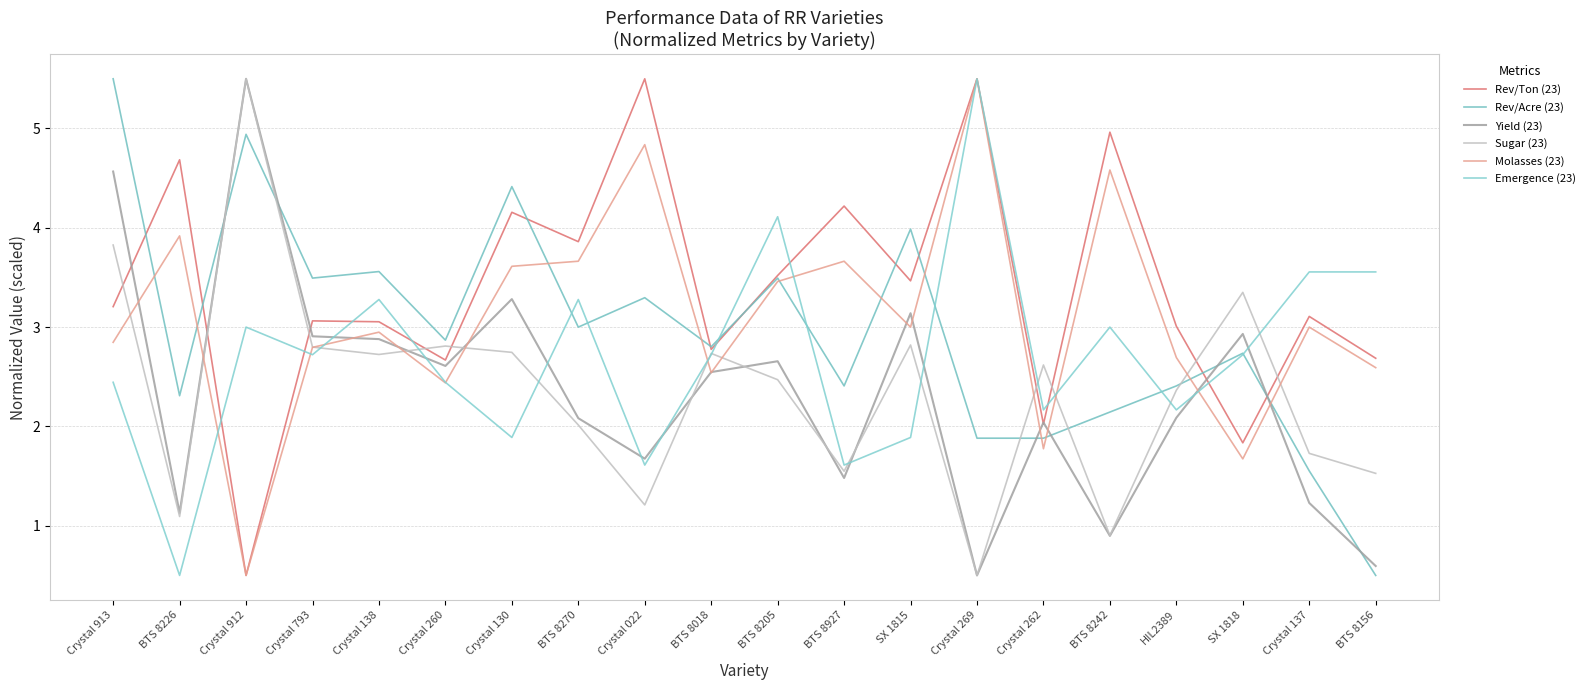

Which series has the largest range (max minus min)?

Yield (23)